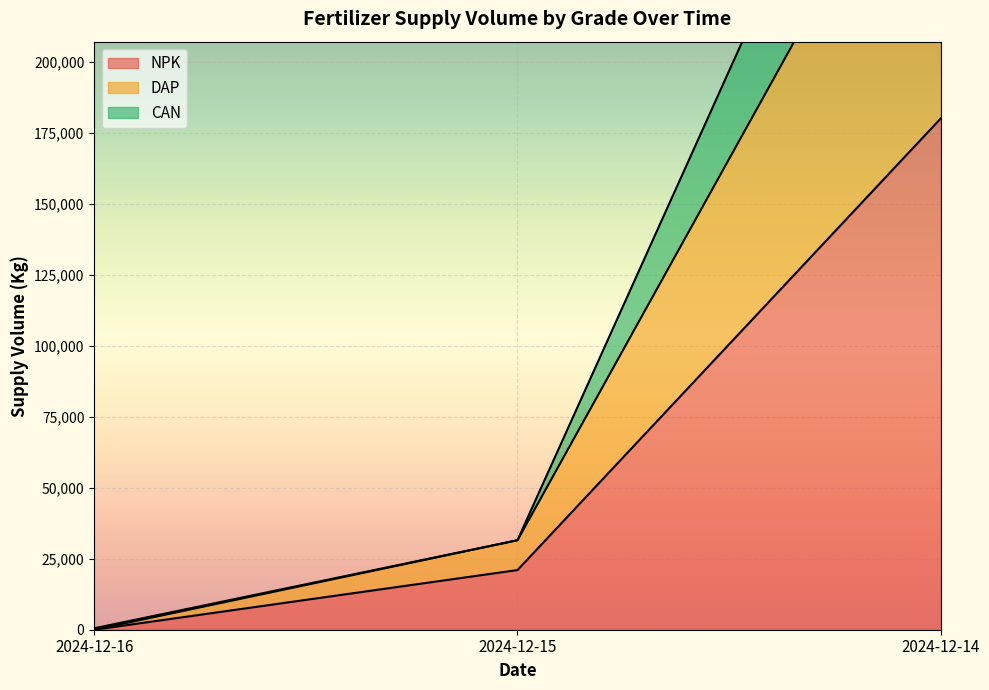

How many values in the DAP series exceed 31500?

1